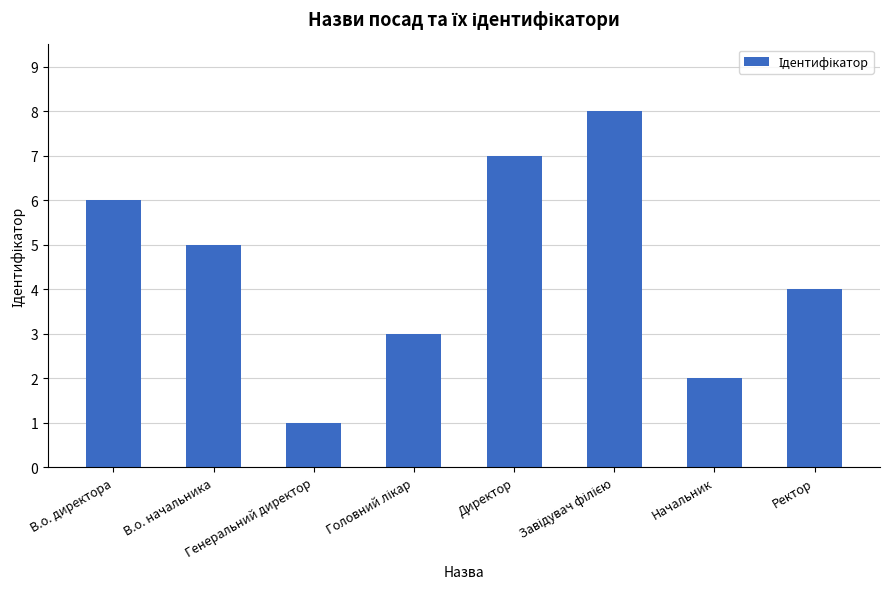

What is the difference between the second highest and minimum values?

6